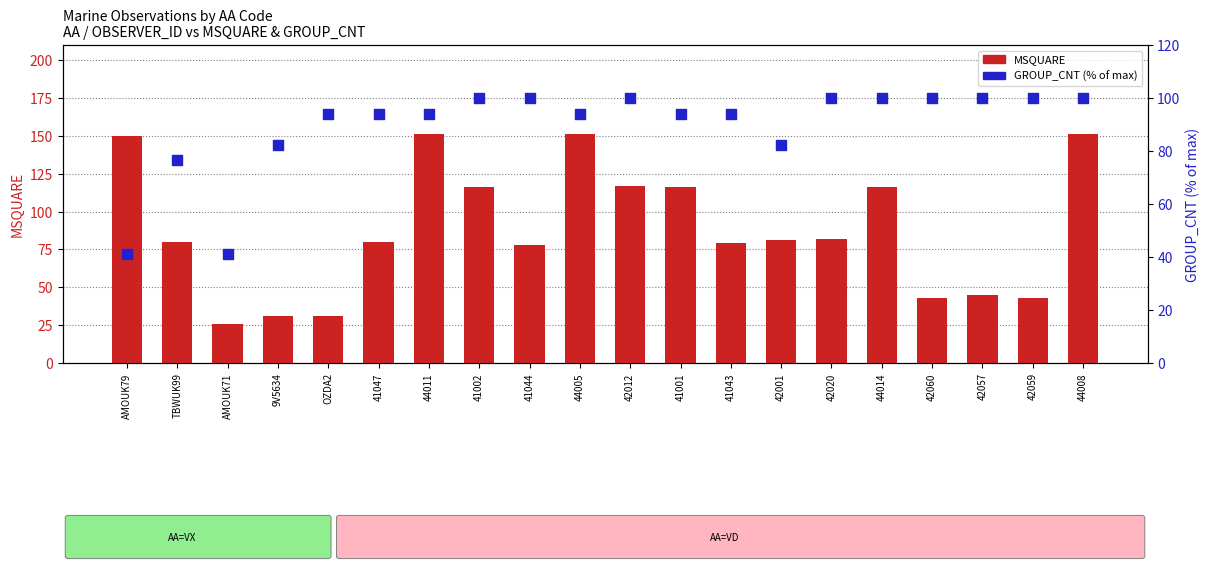

Which series has the largest total across all categories?

GROUP_CNT %